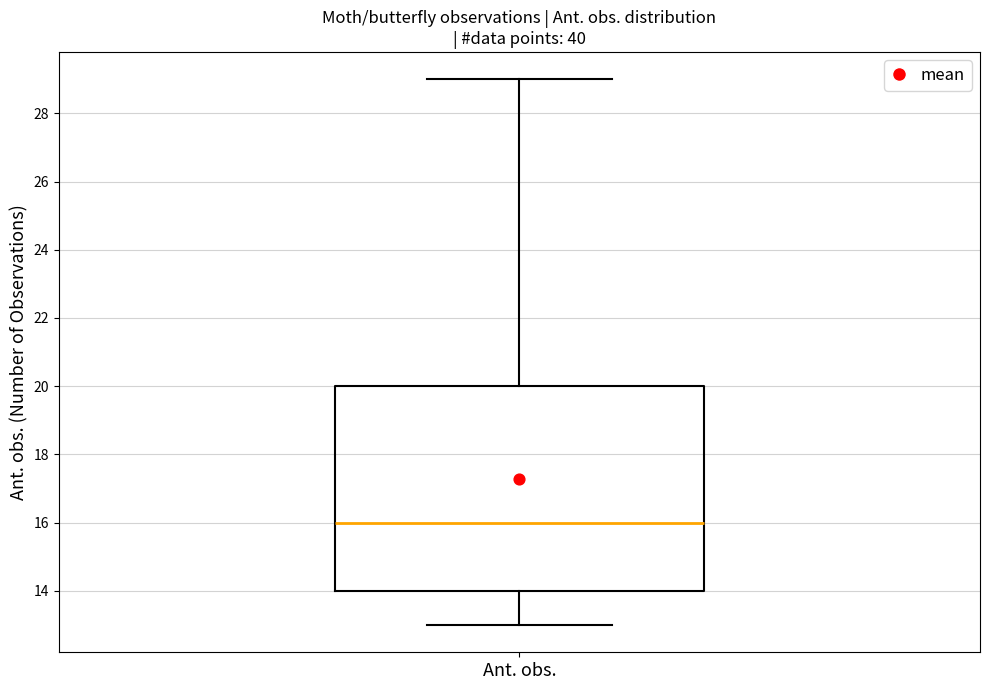

Transcribe this box plot: give where the median line is, the range the box spans, and where the two whiskers end, as read against the y-axis. The values are not printed on the chart, so give them approximately, as read against the axis.

median 16, box 14 to 20, whiskers 13 to 29